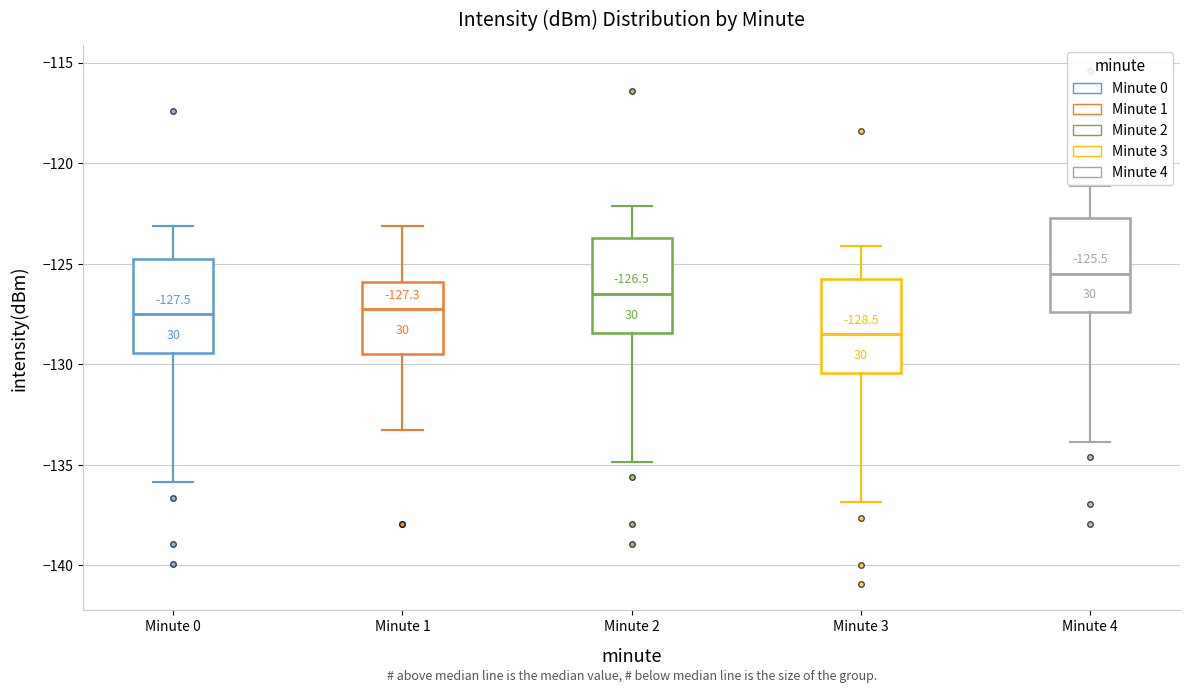

Which box has the lowest median line?

Minute 3